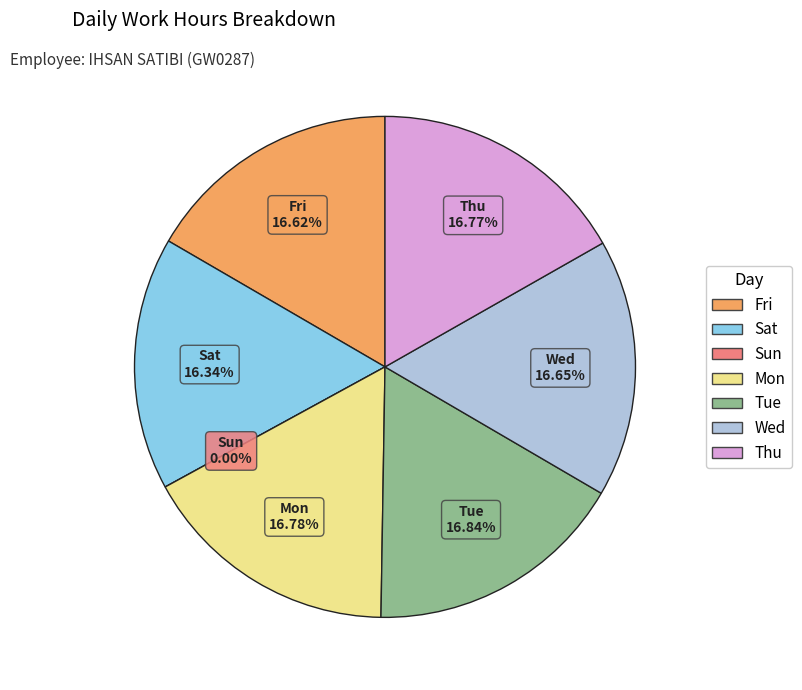

What portion of the pie excludes Sat?

83.7%